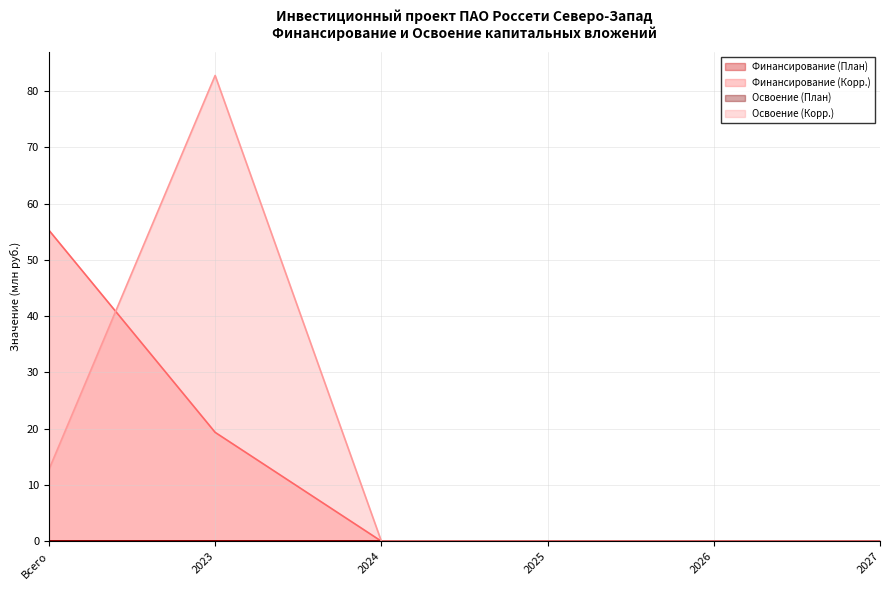

Reading left to right, transcribe all the data shown in this chart.

Финансирование (План) (line): 0.0	0.0	0.0	0.0	0.0	0.0
Финансирование (Корр.) (line): 55.3	19.4	0.0	0.0	0.0	0.0
Освоение (План) (line): 0.0	0.0	0.0	0.0	0.0	0.0
Освоение (Корр.) (line): 12.7	82.8	0.0	0.0	0.0	0.0